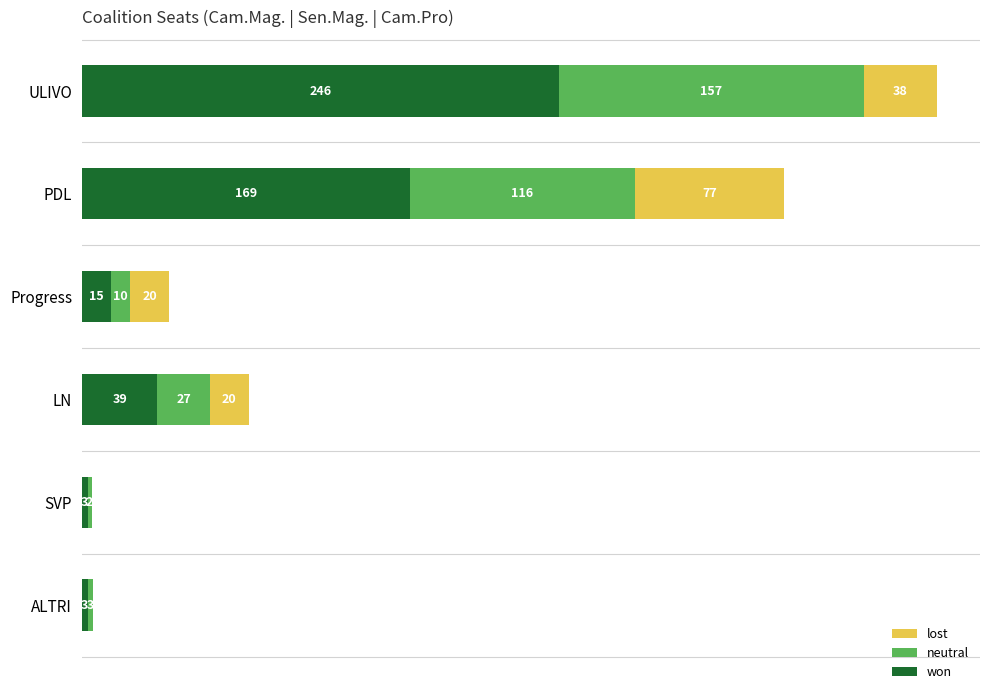

At which label does won reach its peak?

ULIVO